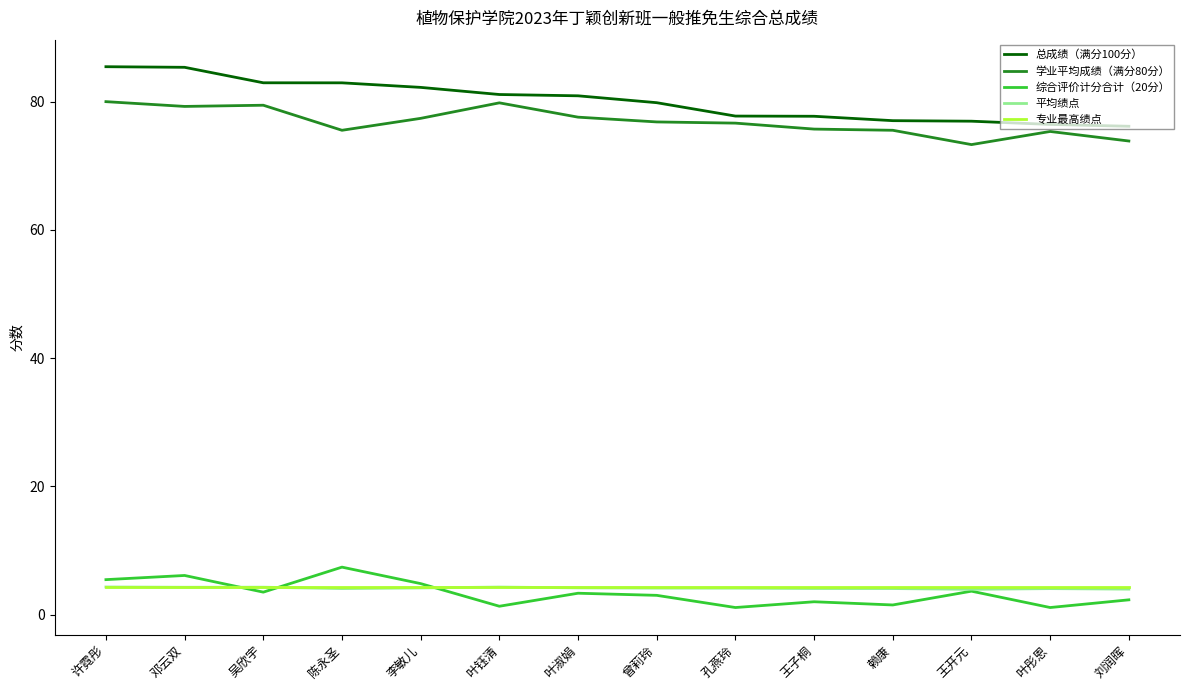

What are all the series names shown in the legend?

总成绩（满分100分）, 学业平均成绩（满分80分）, 综合评价计分合计（20分）, 平均绩点, 专业最高绩点